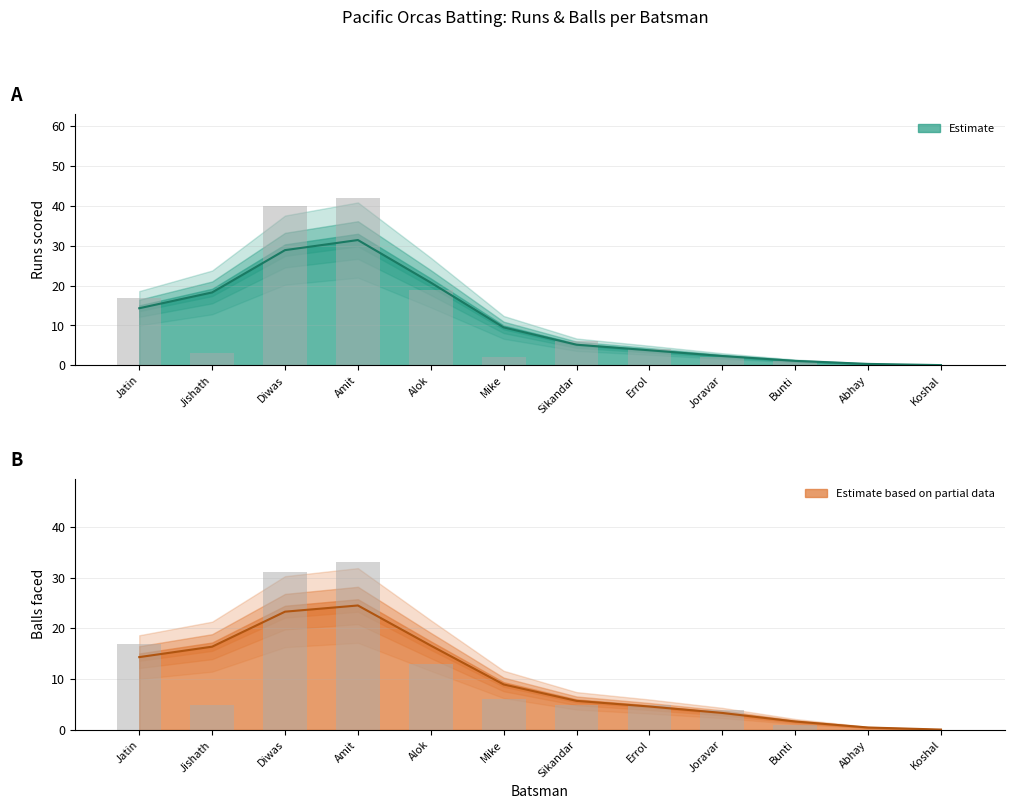

What is the spread (max minus min) of values at Mike?

4